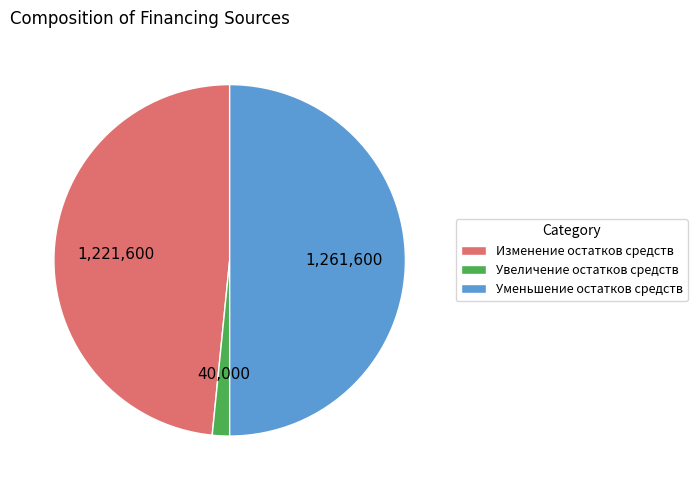

How many slices are in this pie chart?

3